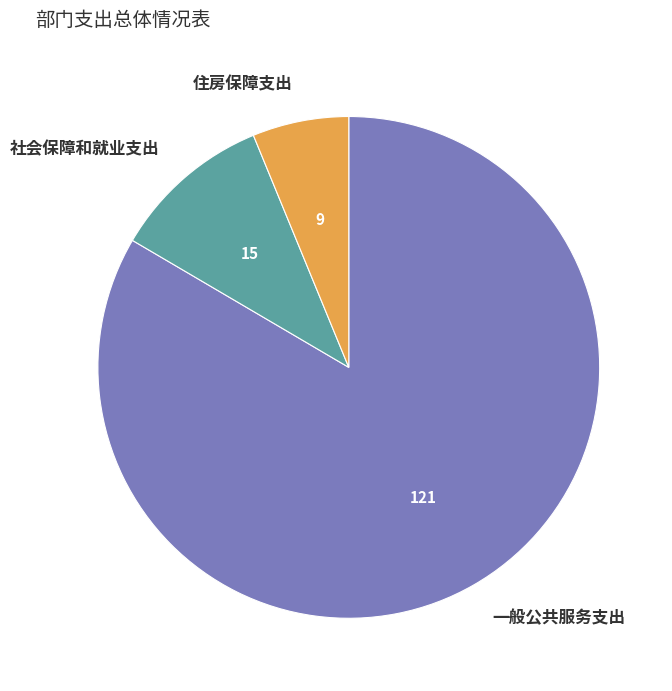

Is the sum of 一般公共服务支出 and 社会保障和就业支出 greater than half?

Yes